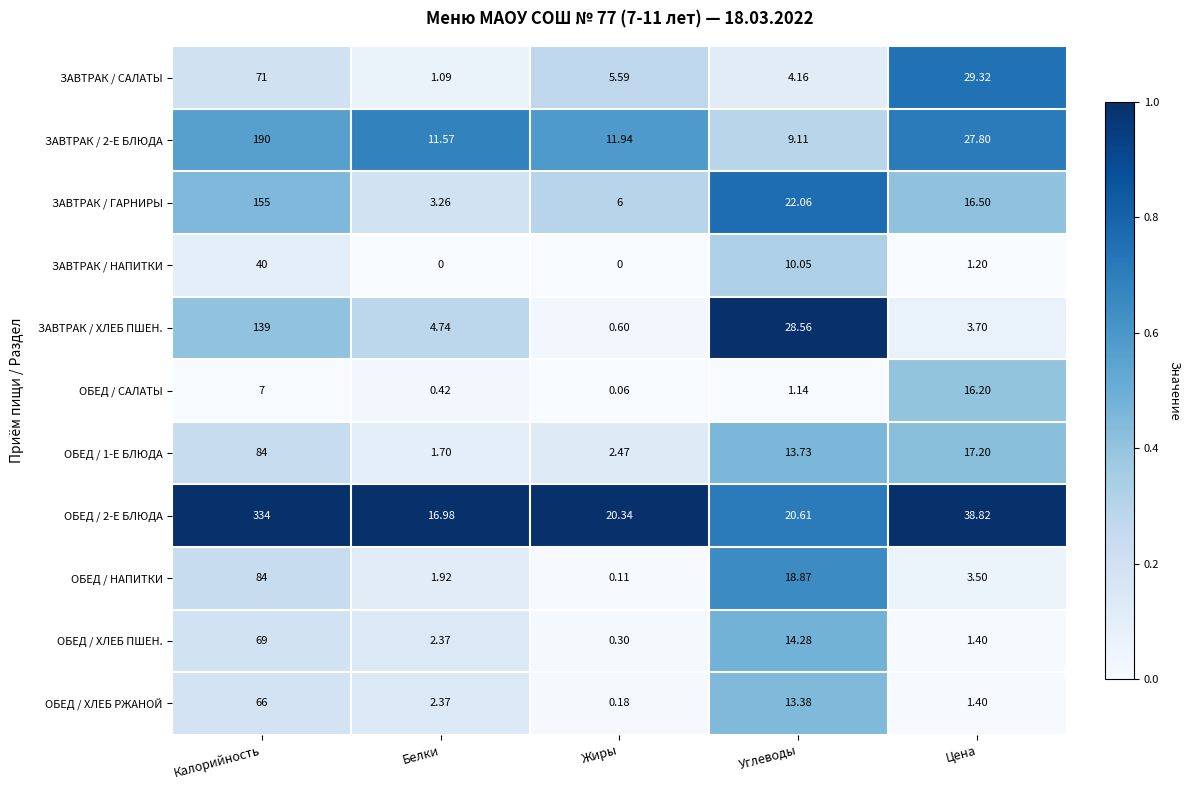

Rank the categories by ОБЕД / ХЛЕБ ПШЕН. value from highest to lowest.

Калорийность, Углеводы, Белки, Цена, Жиры